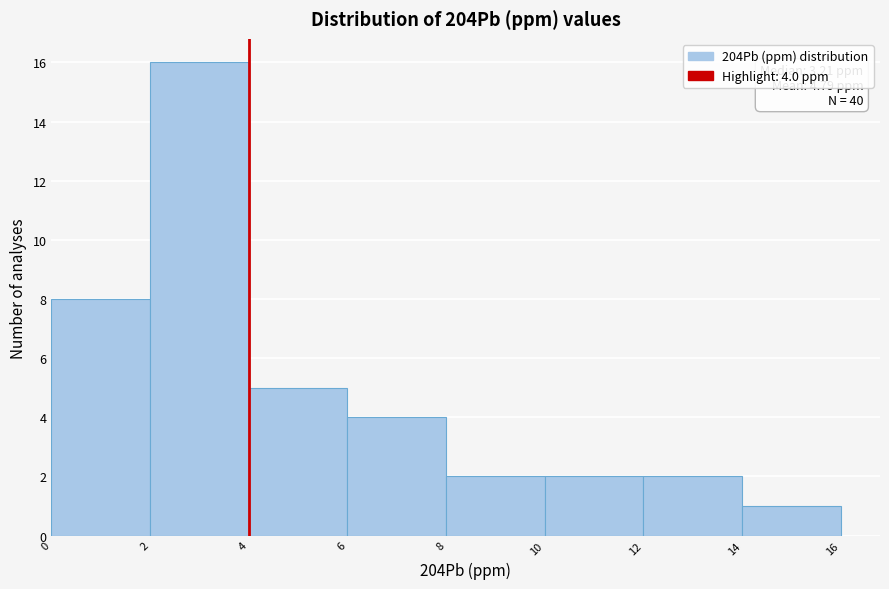

Over which range of the x-axis is the bar tallest?

2 to 4